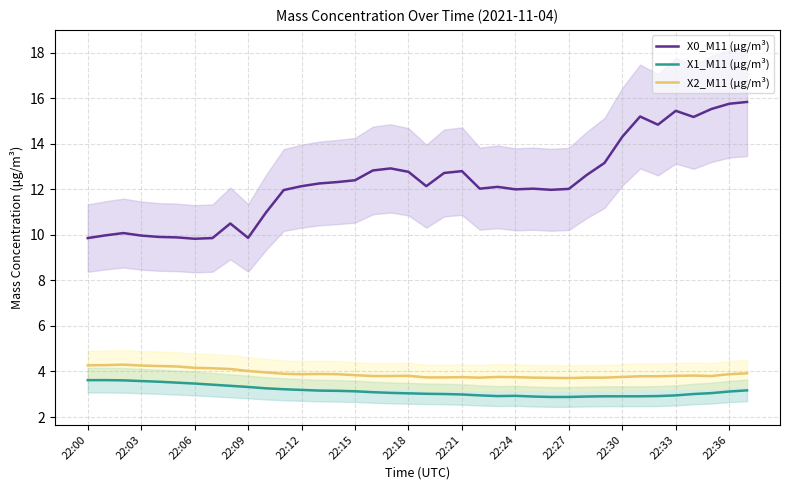

What is the difference between the maximum and second lowest values in the X1_M11 (μg/m³) series?

0.7